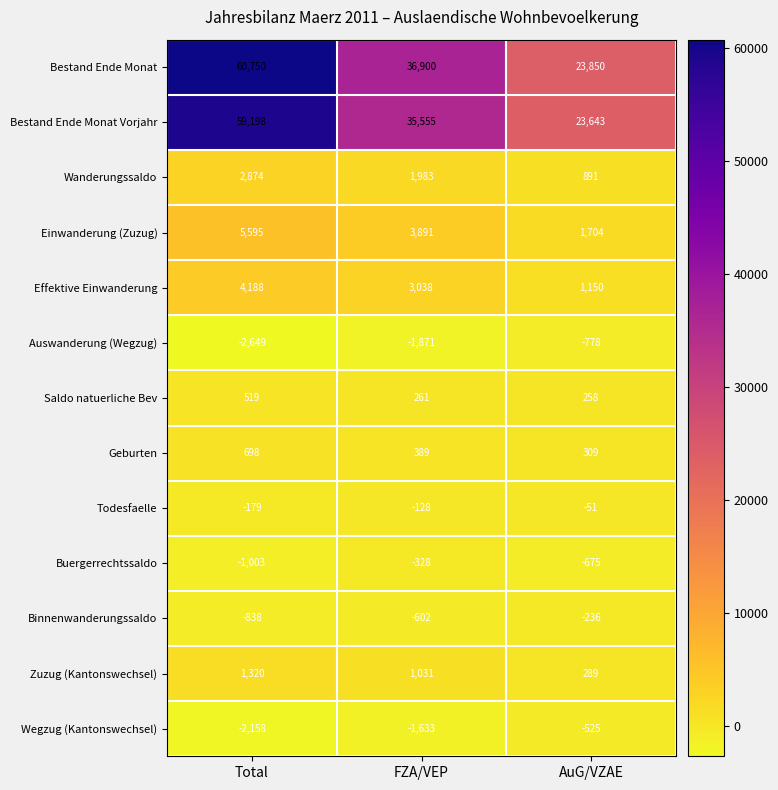

What is the sum of all Effektive Einwanderung values?

8376